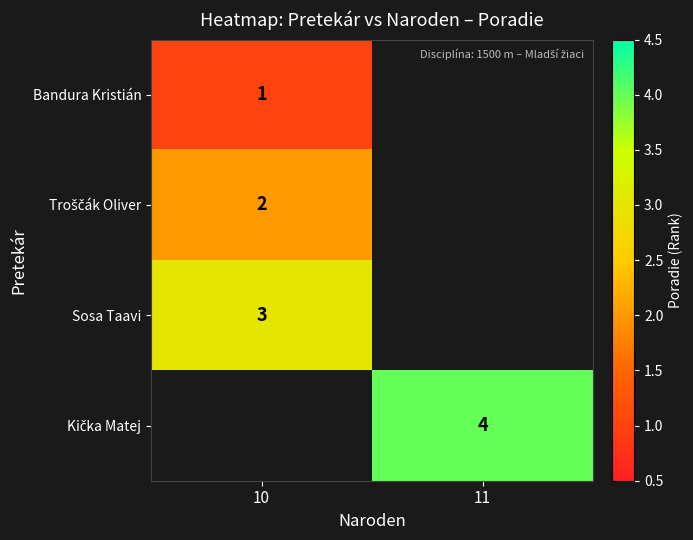

What is the lowest value of the row_1 series?

2.0